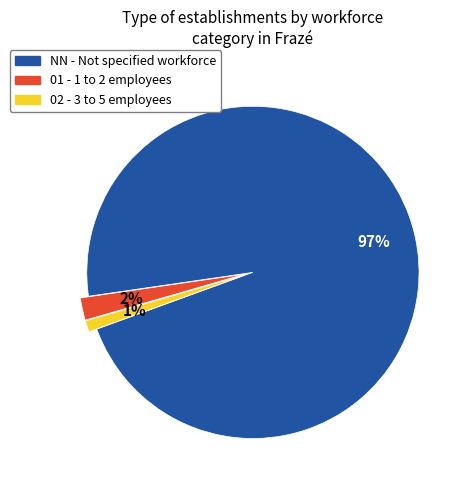

Is there any slice that represents more than half of the pie?

Yes